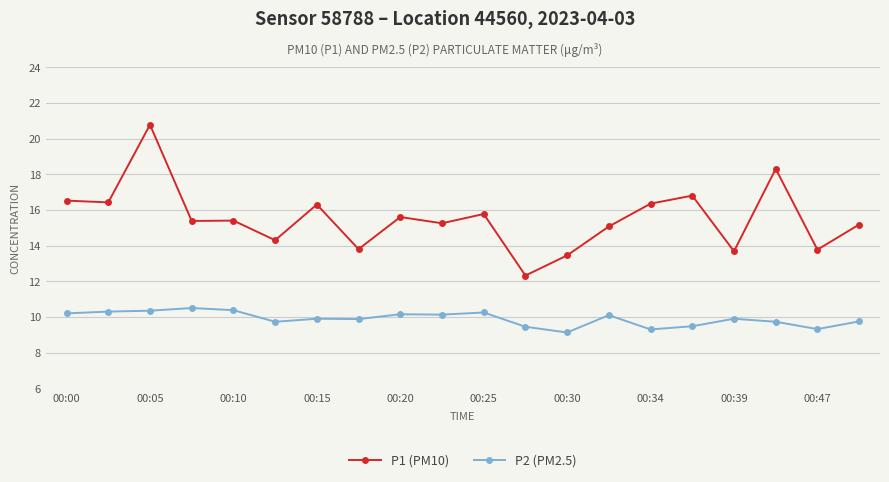

Rank the series by their average value, from lowest to highest.

P2 (PM2.5), P1 (PM10)